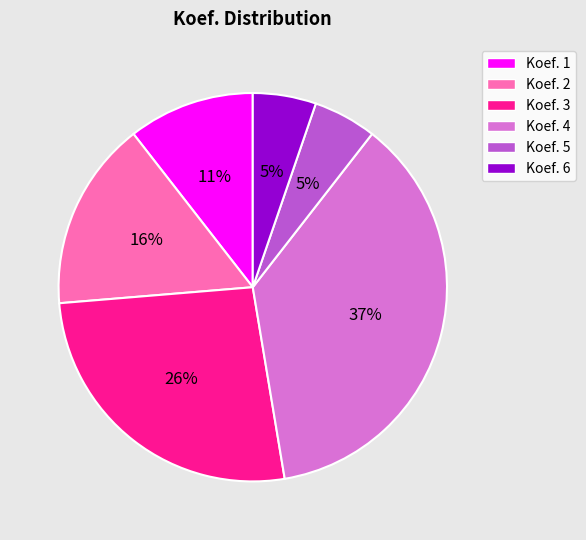

Is there a majority slice in this chart?

No